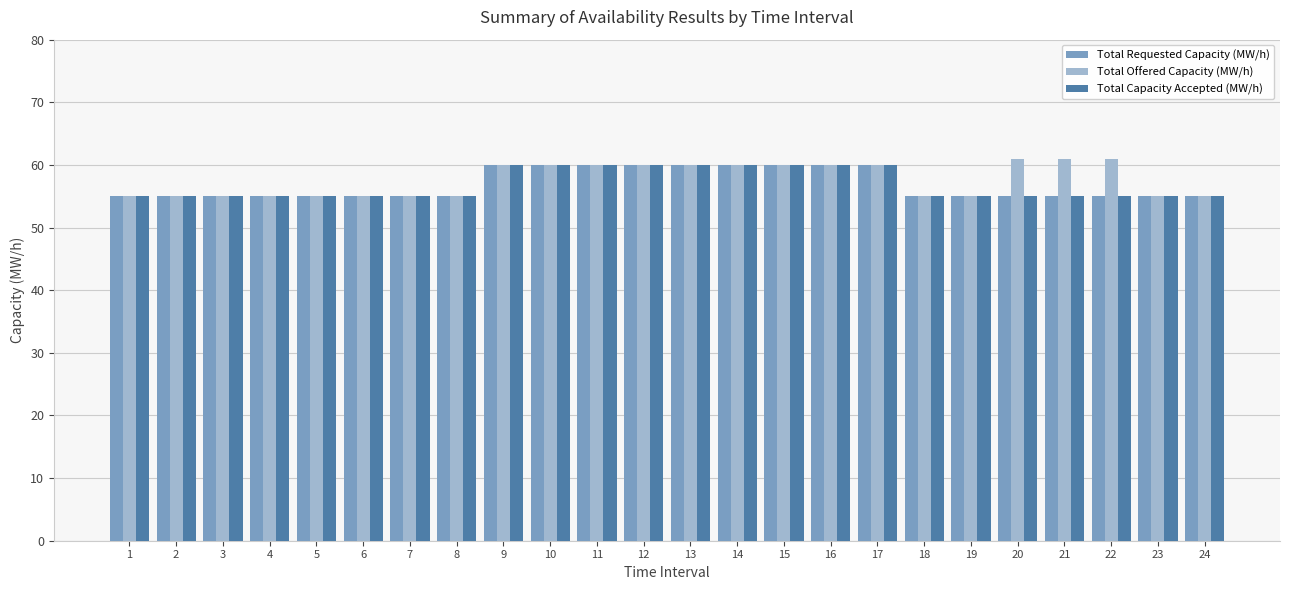

How many bars are there in each group?

3